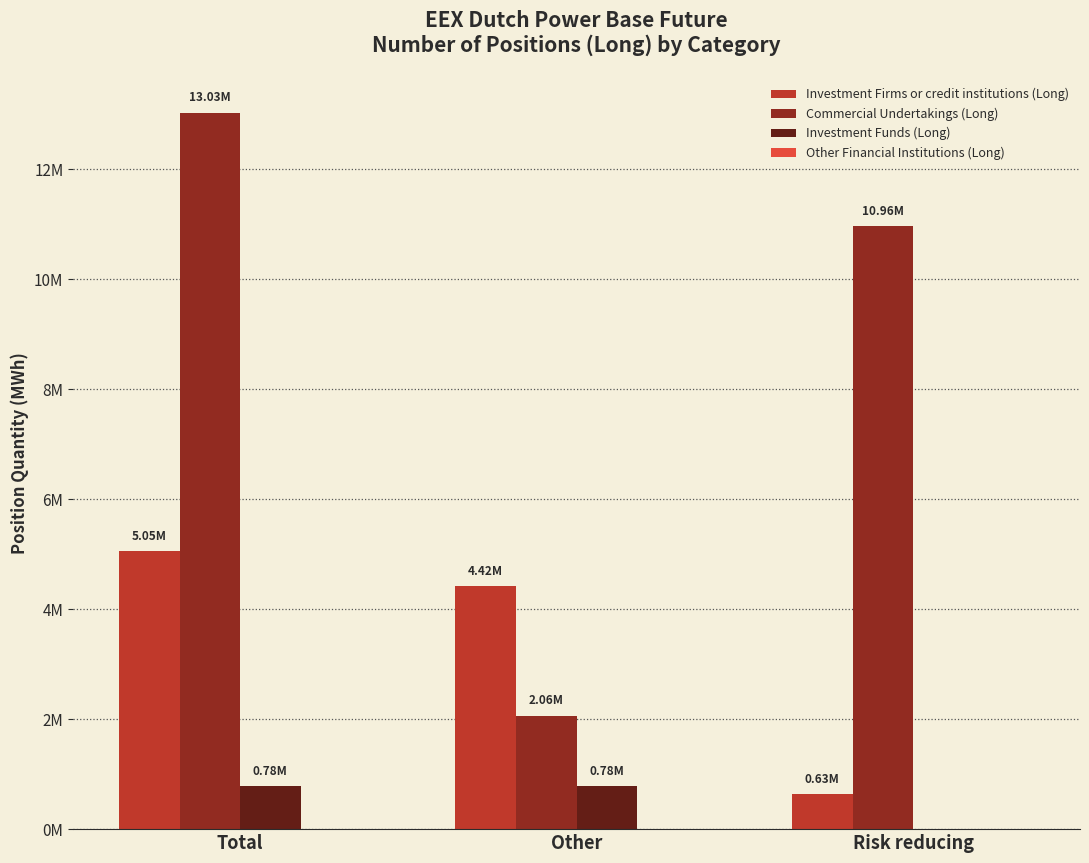

Are the bars horizontal?

No